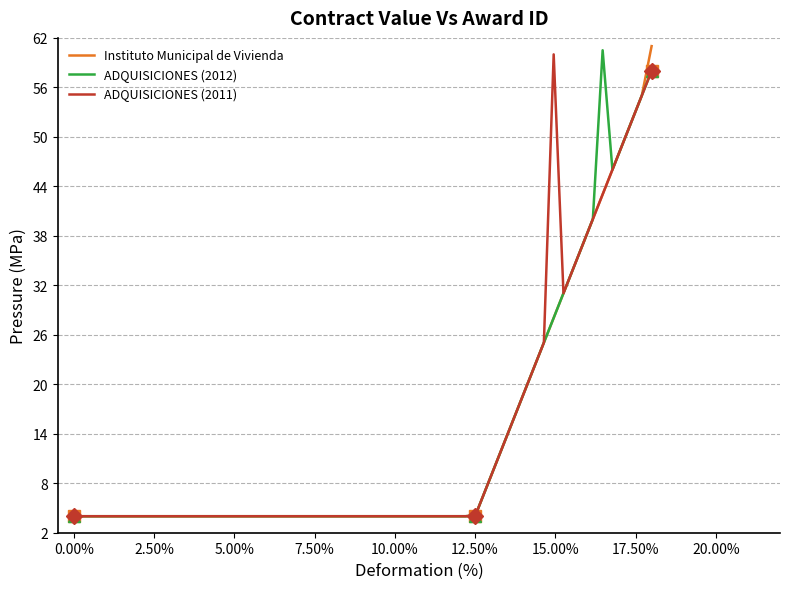

What is the maximum value for Instituto Municipal de Vivienda?

61.0